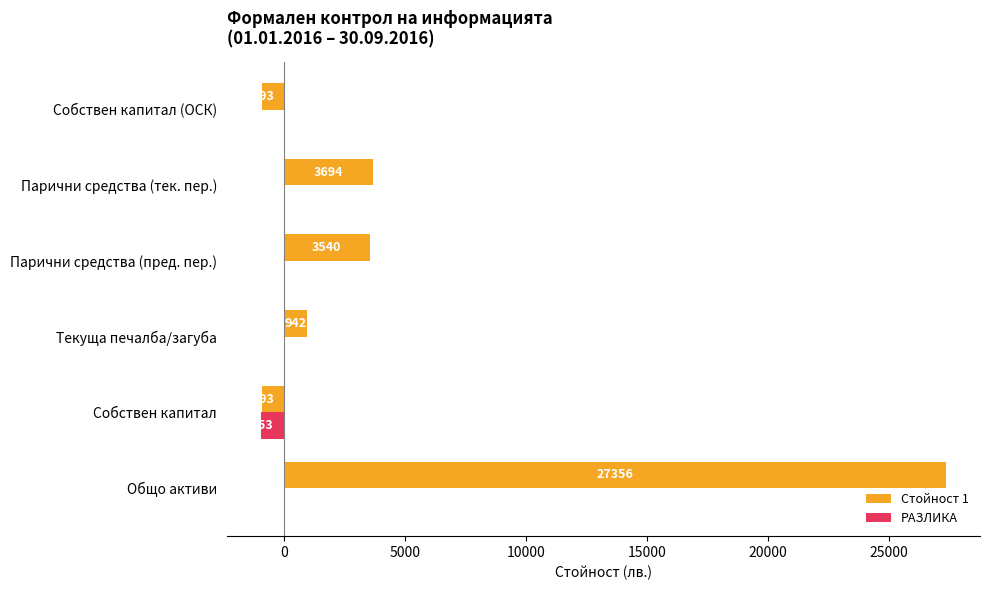

Between Собствен капитал and Текуща печалба/загуба, which series saw the biggest shift?

Стойност 1